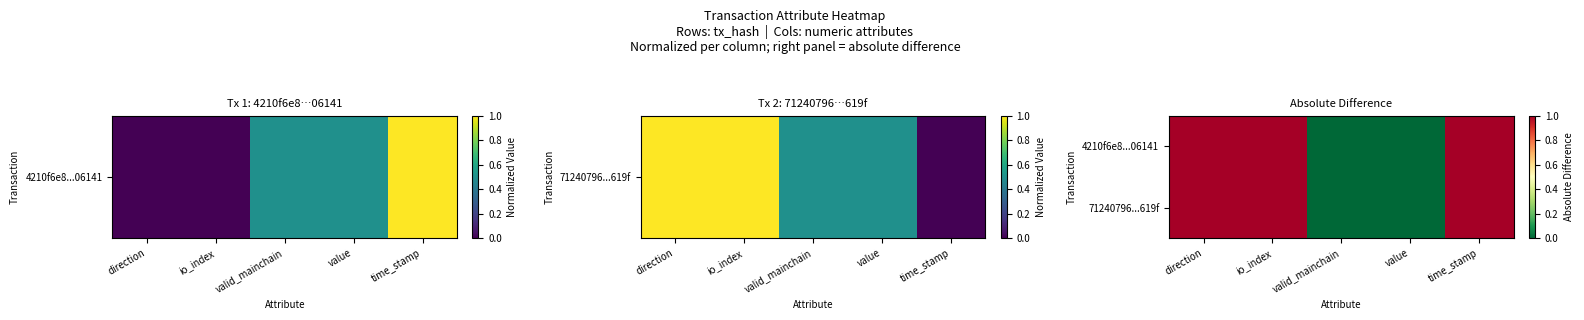

What is the total value across all series at io_index?

2